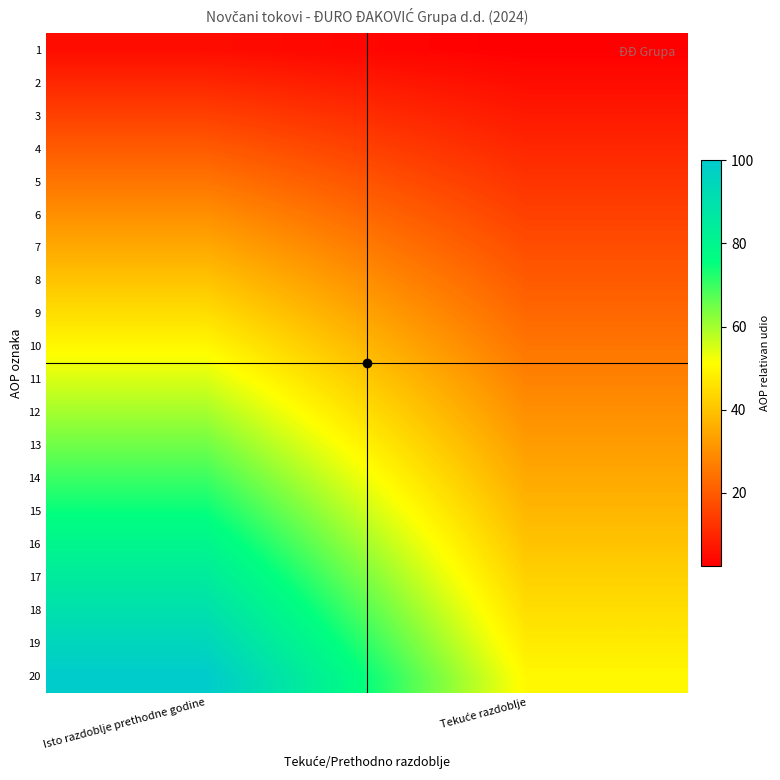

What is the greatest value displayed?

100.0